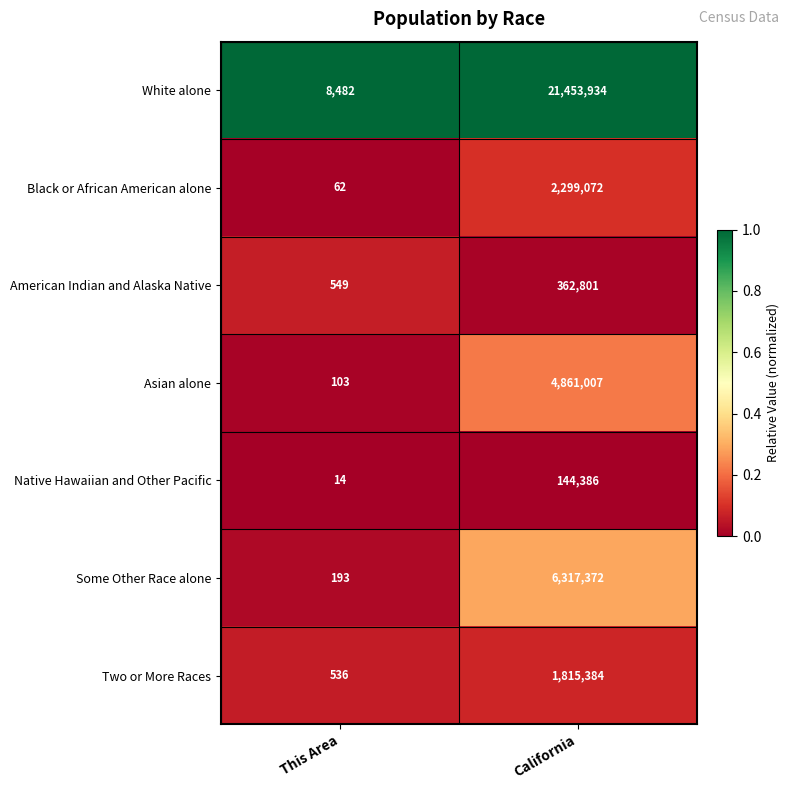

At which category is the sum across all series the highest?

California